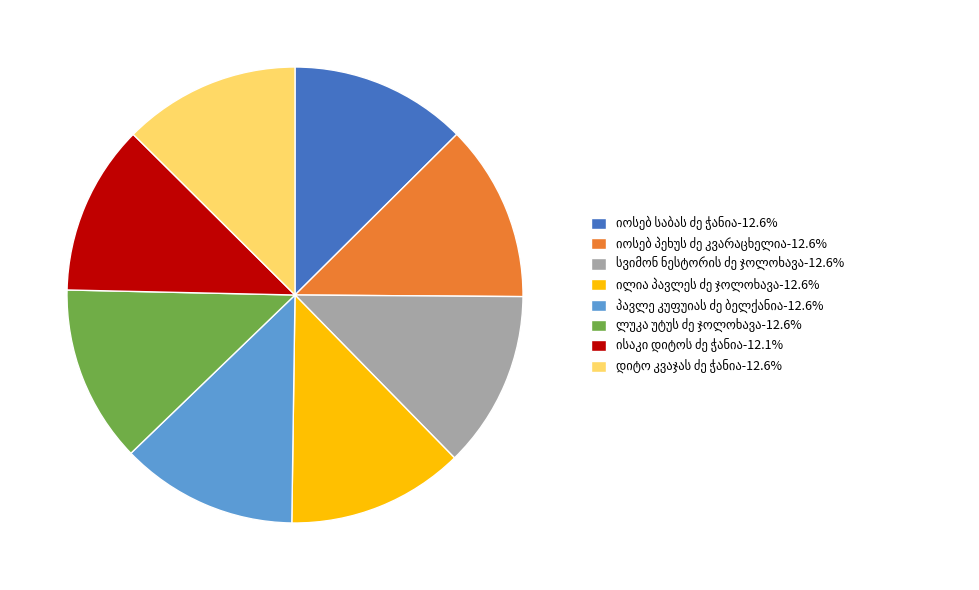

Is there a majority slice in this chart?

No